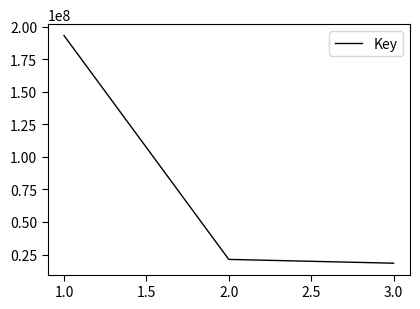

Reading right to left, what are all the values shown in this chart?

18319880	21240371	193322389